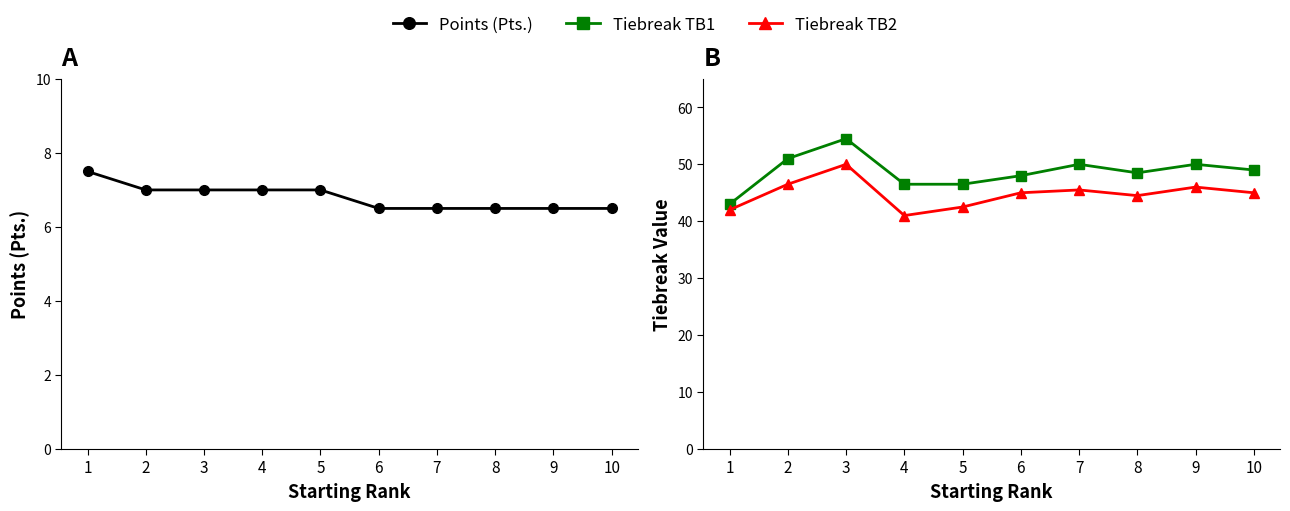

What is the value of the Tiebreak TB2 point at the 6th from the left?

45.0